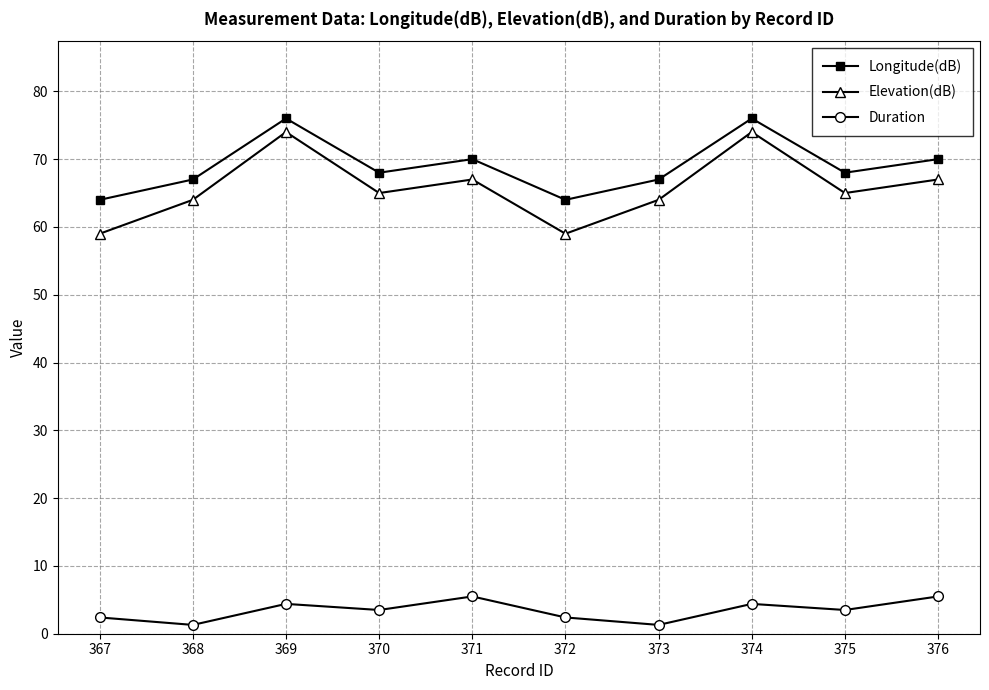

Which series has the largest total across all categories?

Longitude(dB)